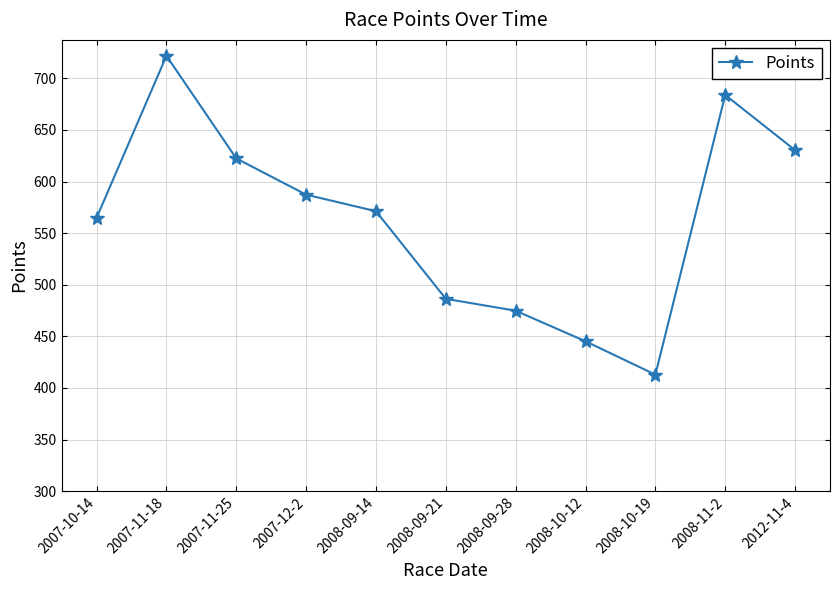

The value at 2008-10-12 is 159.7. True or false?

False